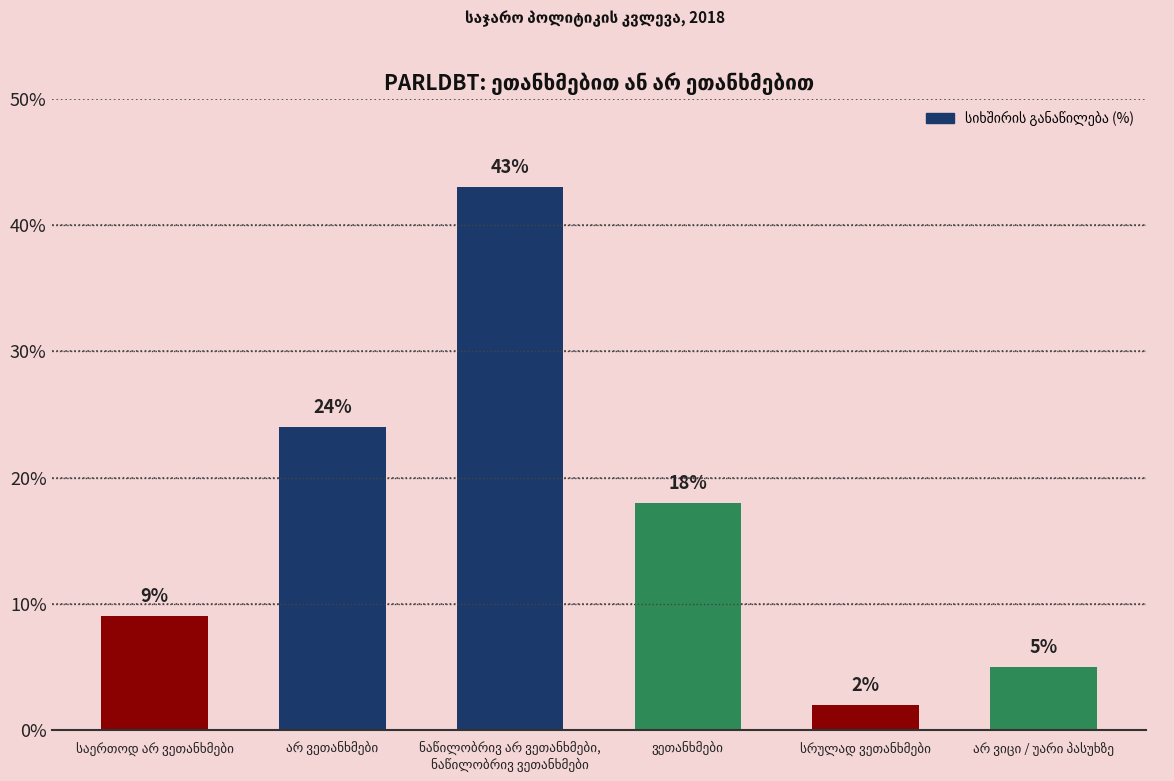

What is the greatest value displayed?

43